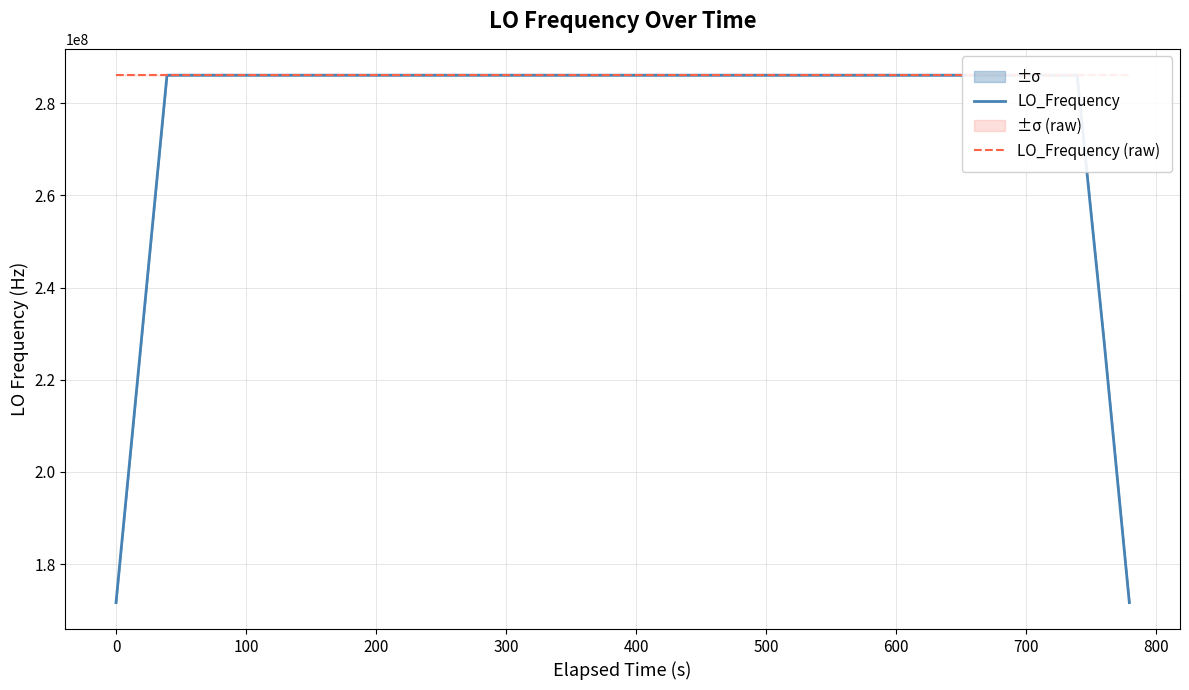

What is the sum of all LO_Frequency values?

11099857437.0